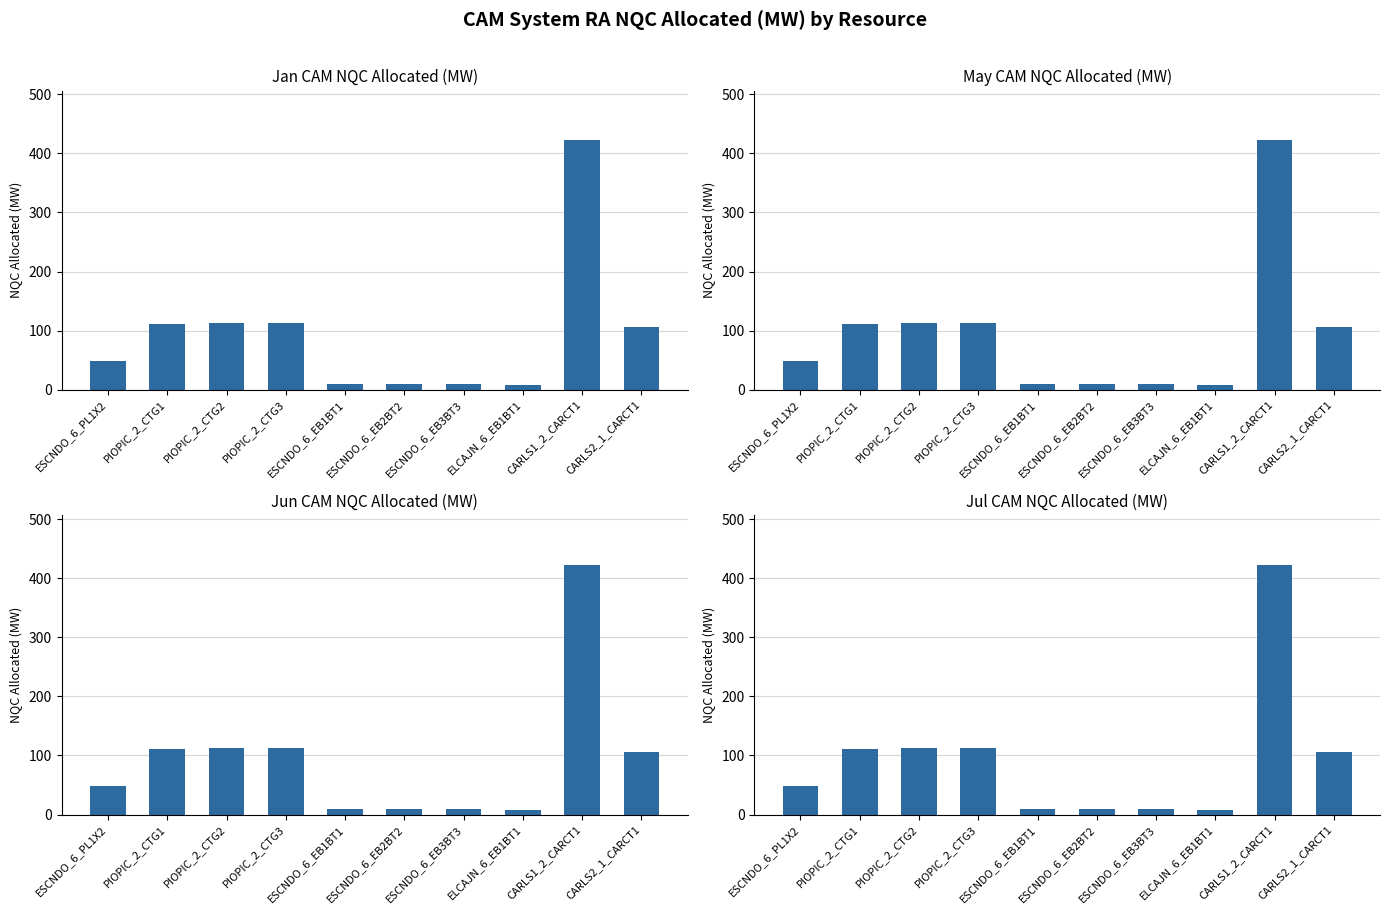

True or false: Jul has a value of 422.0 at CARLS1_2_CARCT1.

True